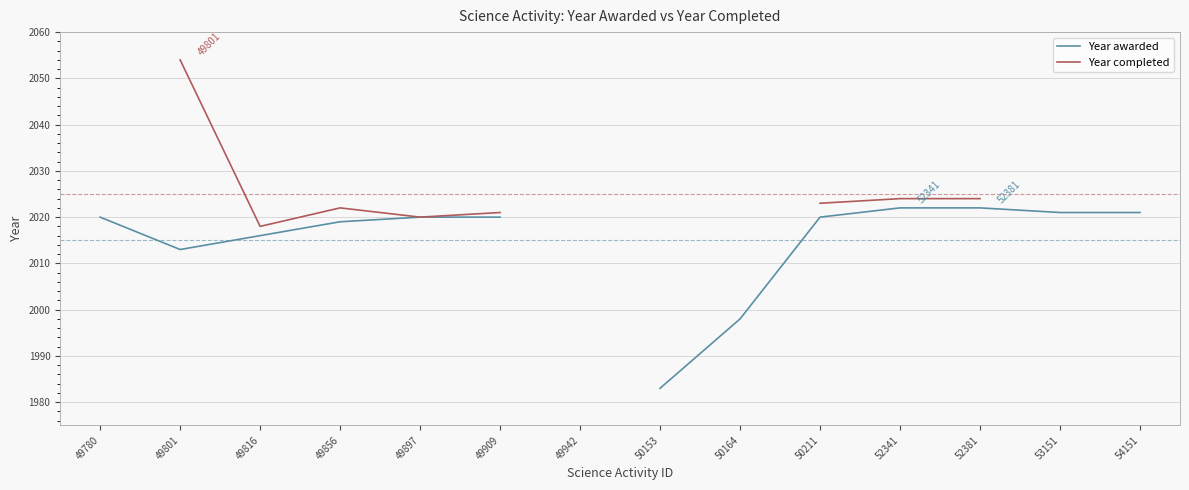

True or false: Year completed and Year awarded cross at least once.

False